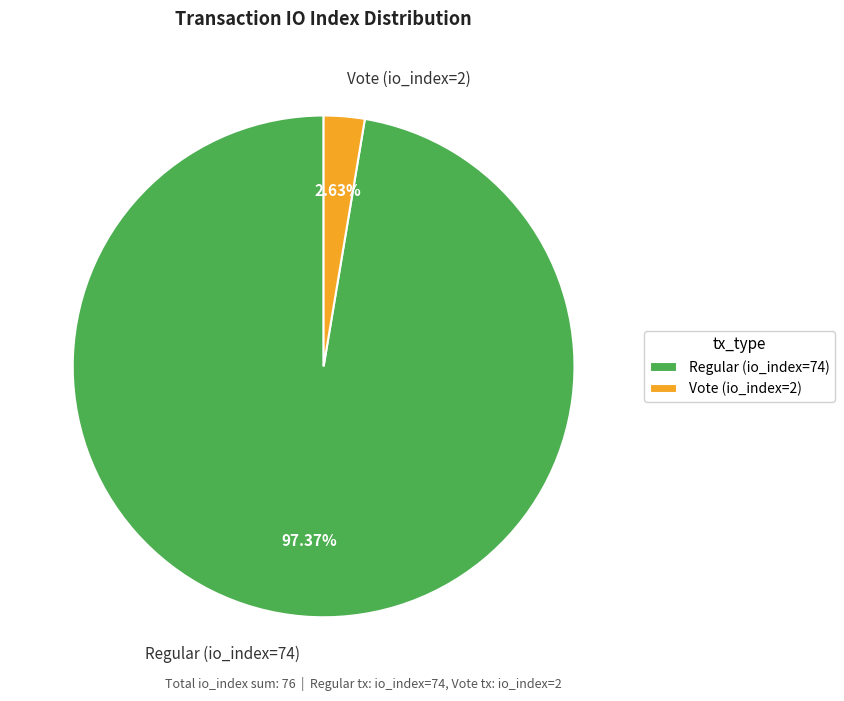

The Regular (io_index=74) slice represents 97% of the pie. True or false?

True